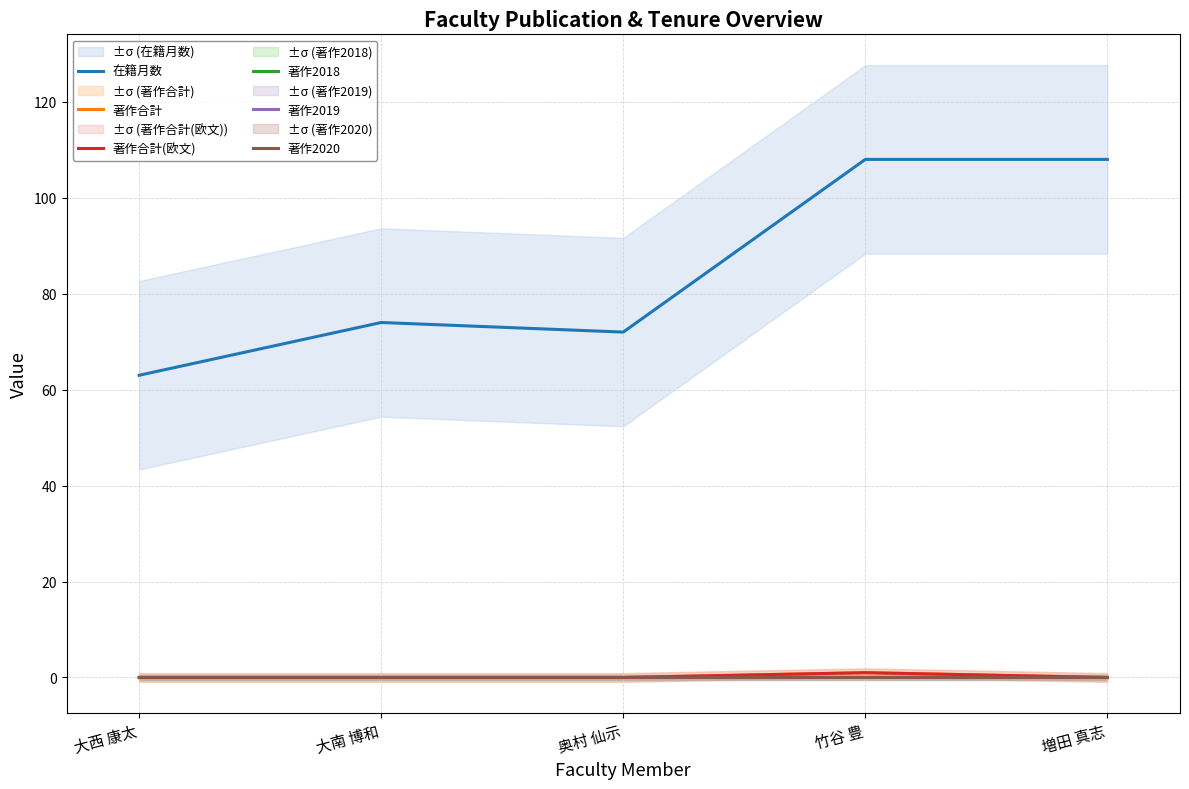

Reading left to right, transcribe all the data shown in this chart.

在籍月数: 大西 康太=63	大南 博和=74	奥村 仙示=72	竹谷 豊=108	増田 真志=108
著作合計: 大西 康太=0	大南 博和=0	奥村 仙示=0	竹谷 豊=1	増田 真志=0
著作合計(欧文): 大西 康太=0	大南 博和=0	奥村 仙示=0	竹谷 豊=1	増田 真志=0
著作2018: 大西 康太=0	大南 博和=0	奥村 仙示=0	竹谷 豊=0	増田 真志=0
著作2019: 大西 康太=0	大南 博和=0	奥村 仙示=0	竹谷 豊=0	増田 真志=0
著作2020: 大西 康太=0	大南 博和=0	奥村 仙示=0	竹谷 豊=0	増田 真志=0